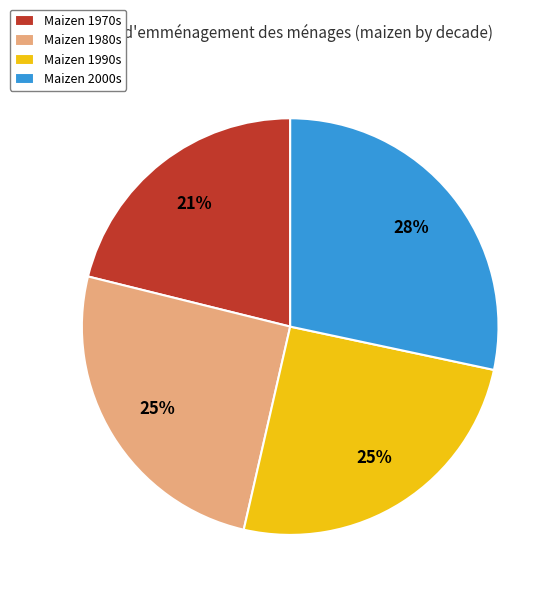

To the nearest percent, what is the difference between the largest and smallest slice percentages?

7%